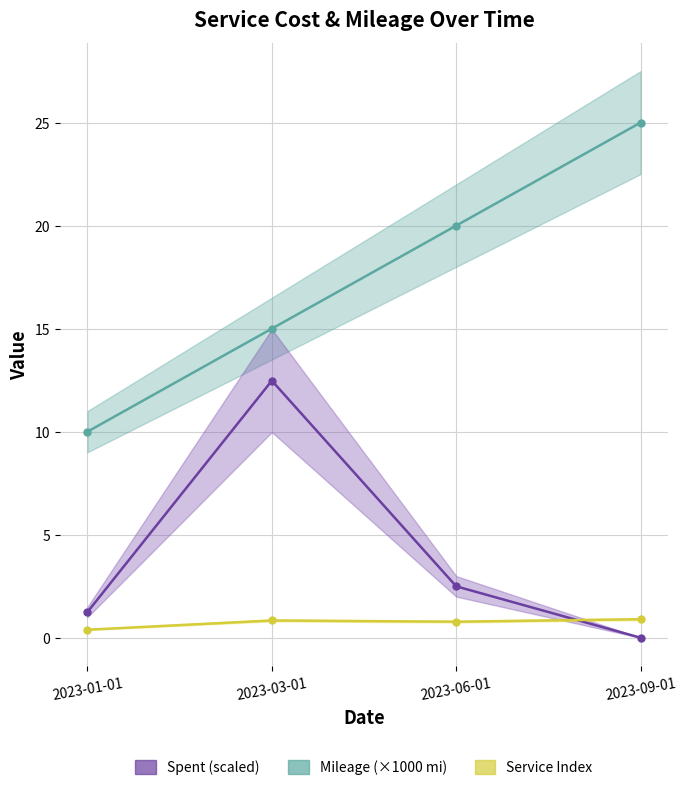

At how many categories does at least one series exceed 23?

1